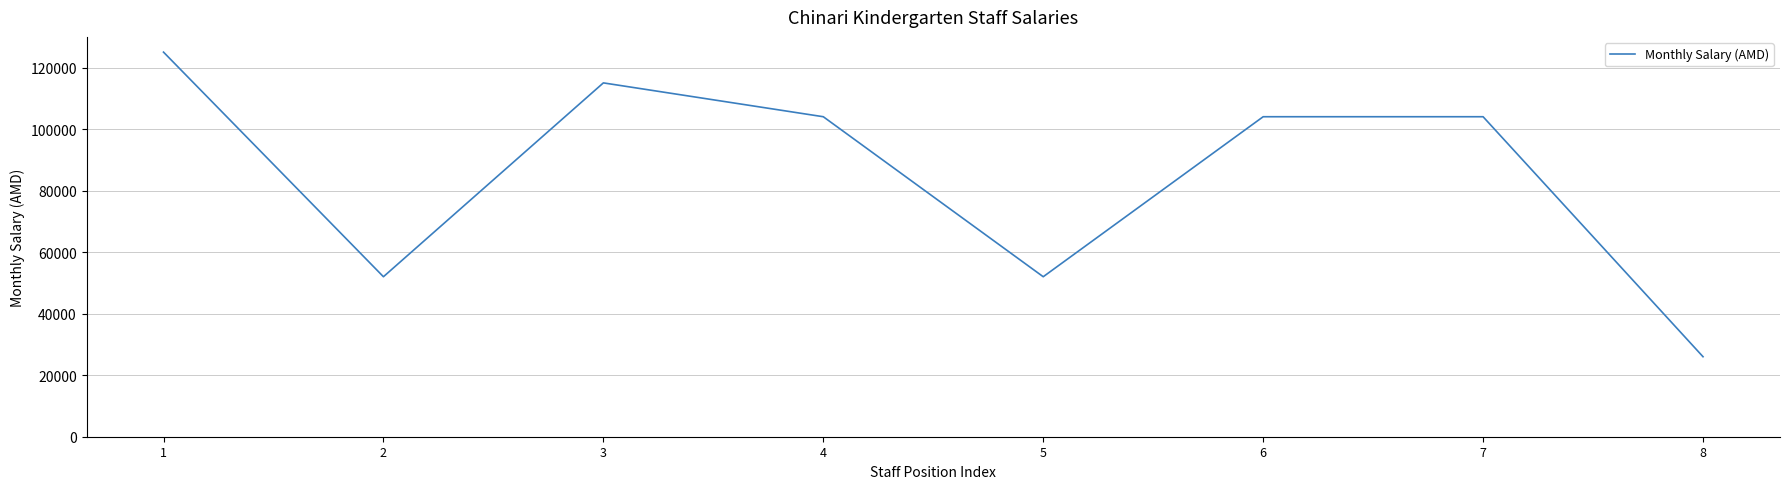

What is the greatest value displayed?

125000